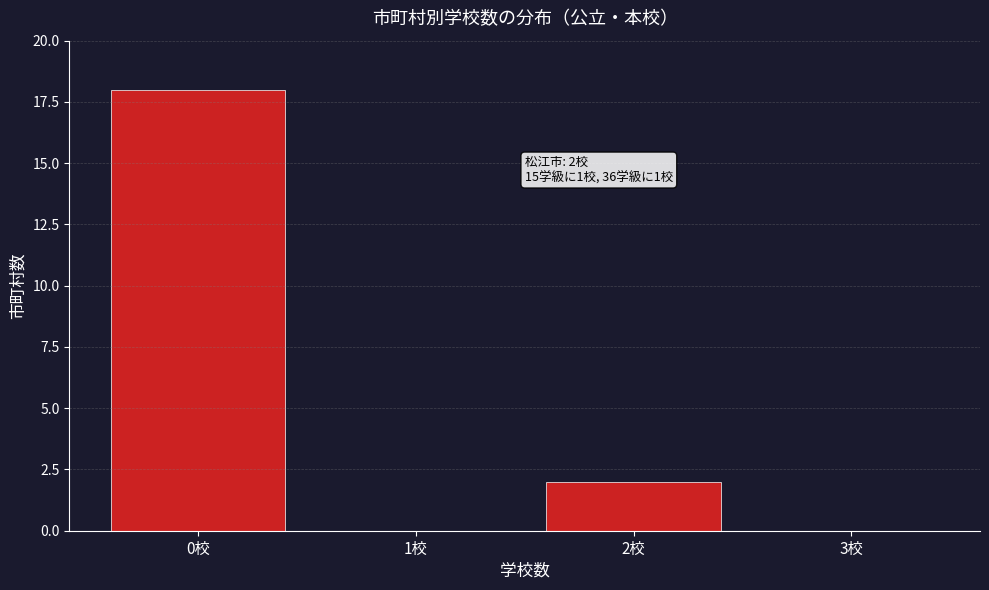

Reading left to right, list all the values displayed in this chart.

0校=18	1校=0	2校=2	3校=0